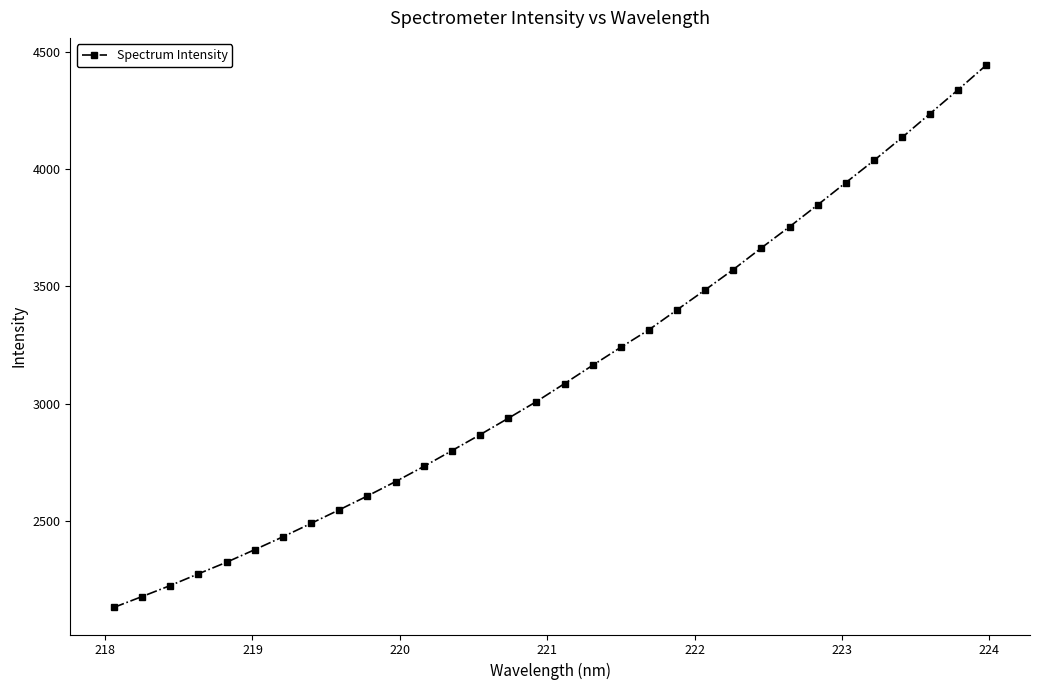

What is the value of the 2nd point from the left?

2178.5